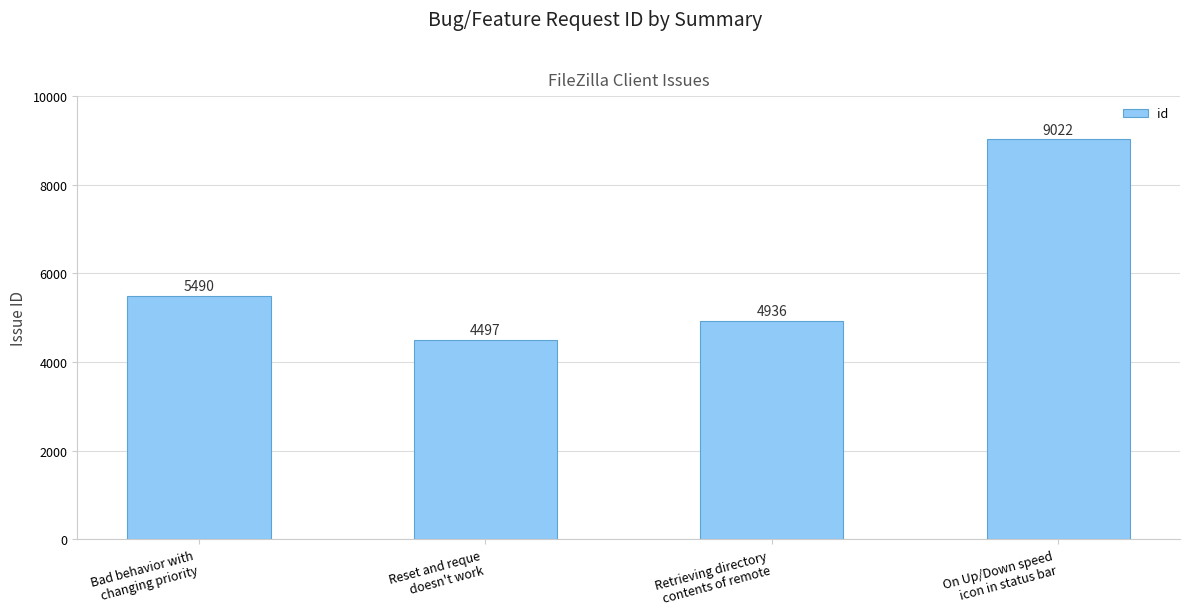

How many bars are there in total?

4